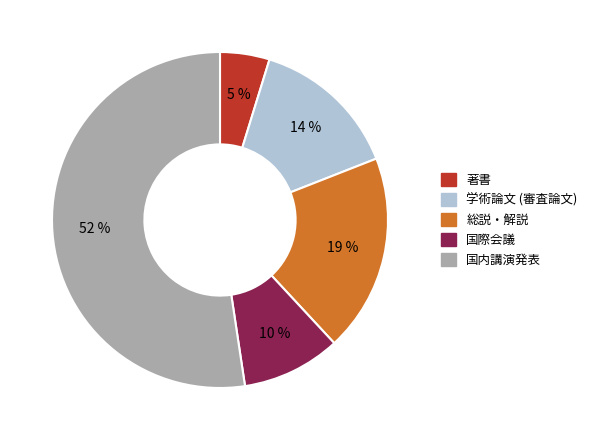

To the nearest percent, what is the average slice percentage?

20%